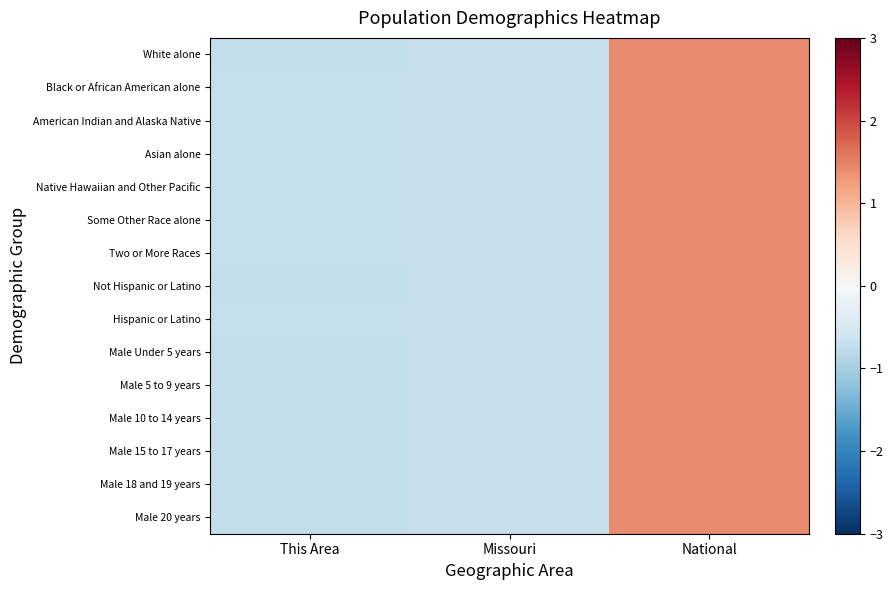

List the series in order of their peak value, highest first.

Hispanic or Latino, Some Other Race alone, Asian alone, American Indian and Alaska Native, Native Hawaiian and Other Pacific, Two or More Races, Black or African American alone, Male 20 years, Male 15 to 17 years, Male 10 to 14 years, Male 5 to 9 years, Male 18 and 19 years, Male Under 5 years, White alone, Not Hispanic or Latino